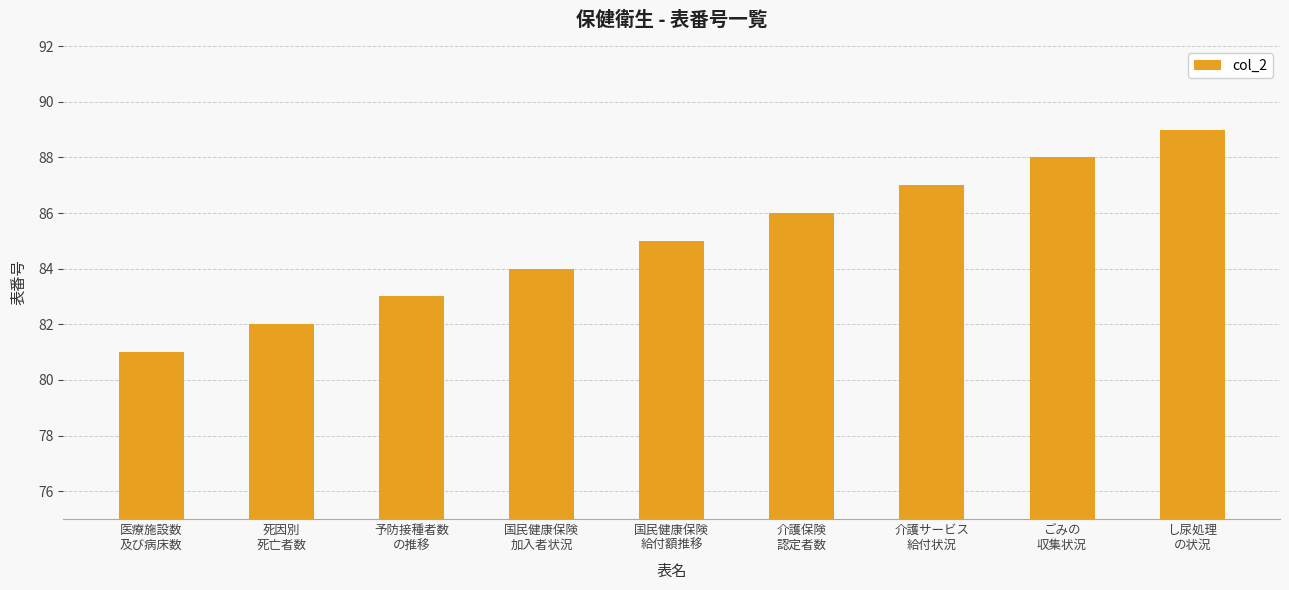

Reading left to right, extract all data points from this chart.

医療施設数
及び病床数=81	死因別
死亡者数=82	予防接種者数
の推移=83	国民健康保険
加入者状況=84	国民健康保険
給付額推移=85	介護保険
認定者数=86	介護サービス
給付状況=87	ごみの
収集状況=88	し尿処理
の状況=89